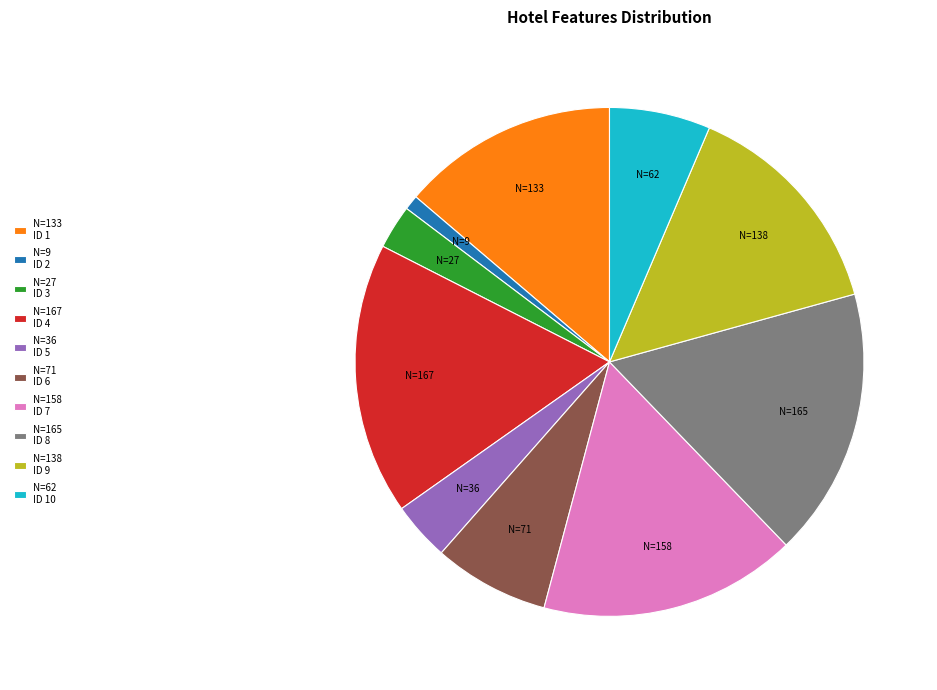

Is there any slice that represents more than half of the pie?

No